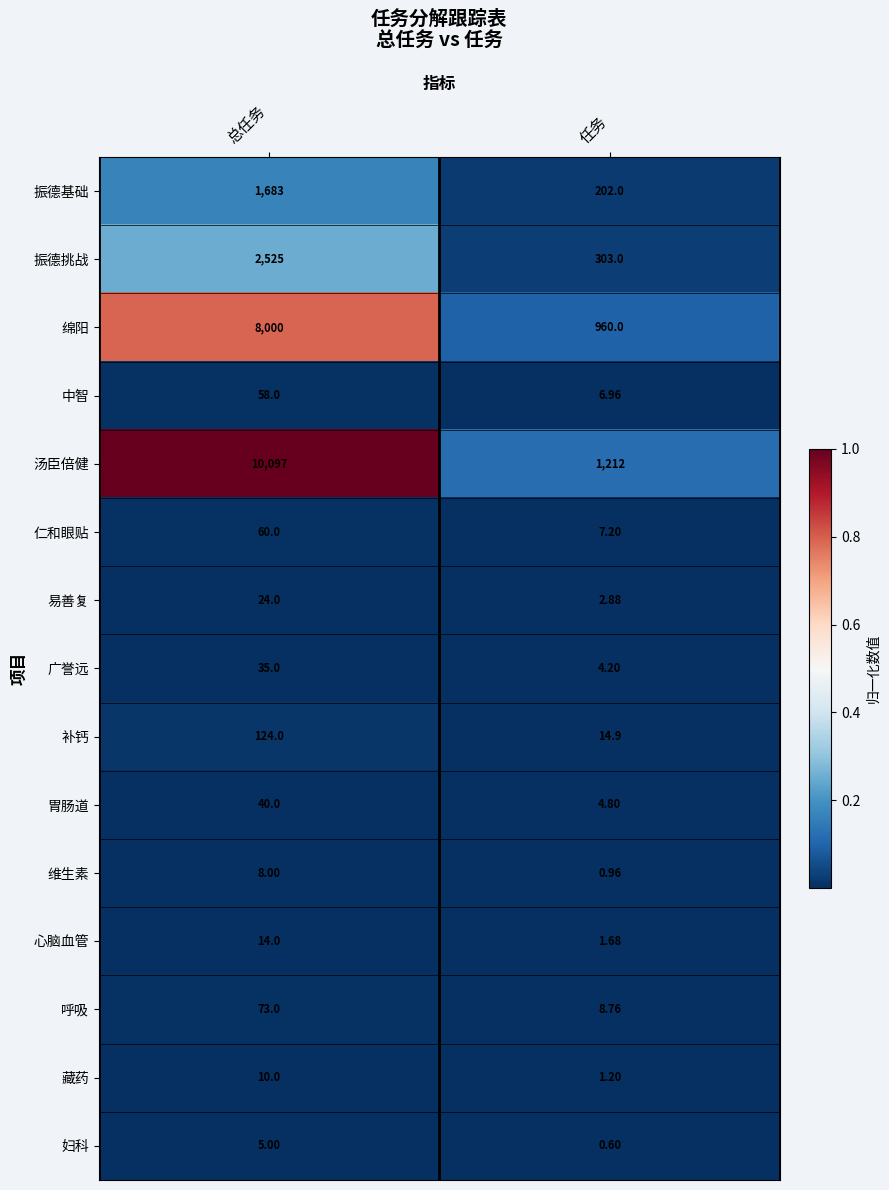

What is the difference between the highest and lowest values at 任务?

1211.4